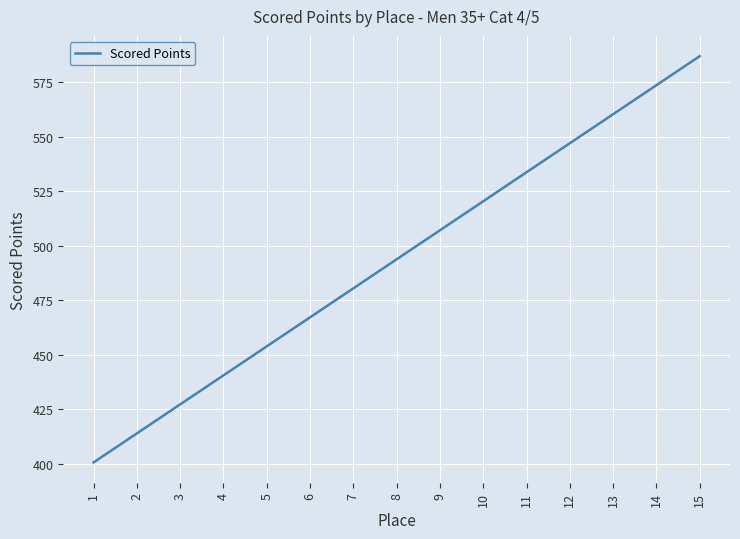

At which label is the value closest to 493?

8